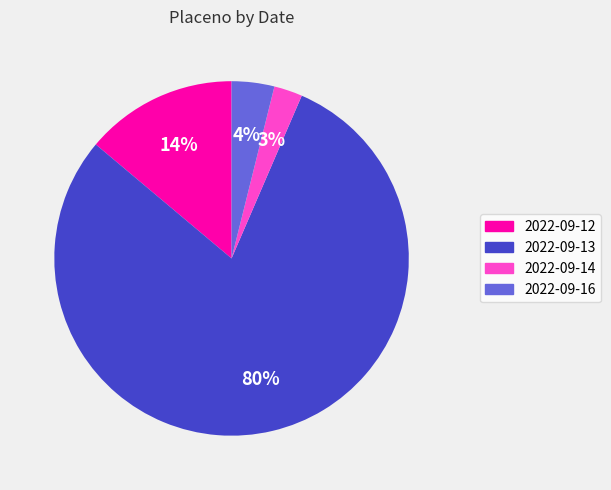

The 2022-09-16 slice represents 4% of the pie. True or false?

True